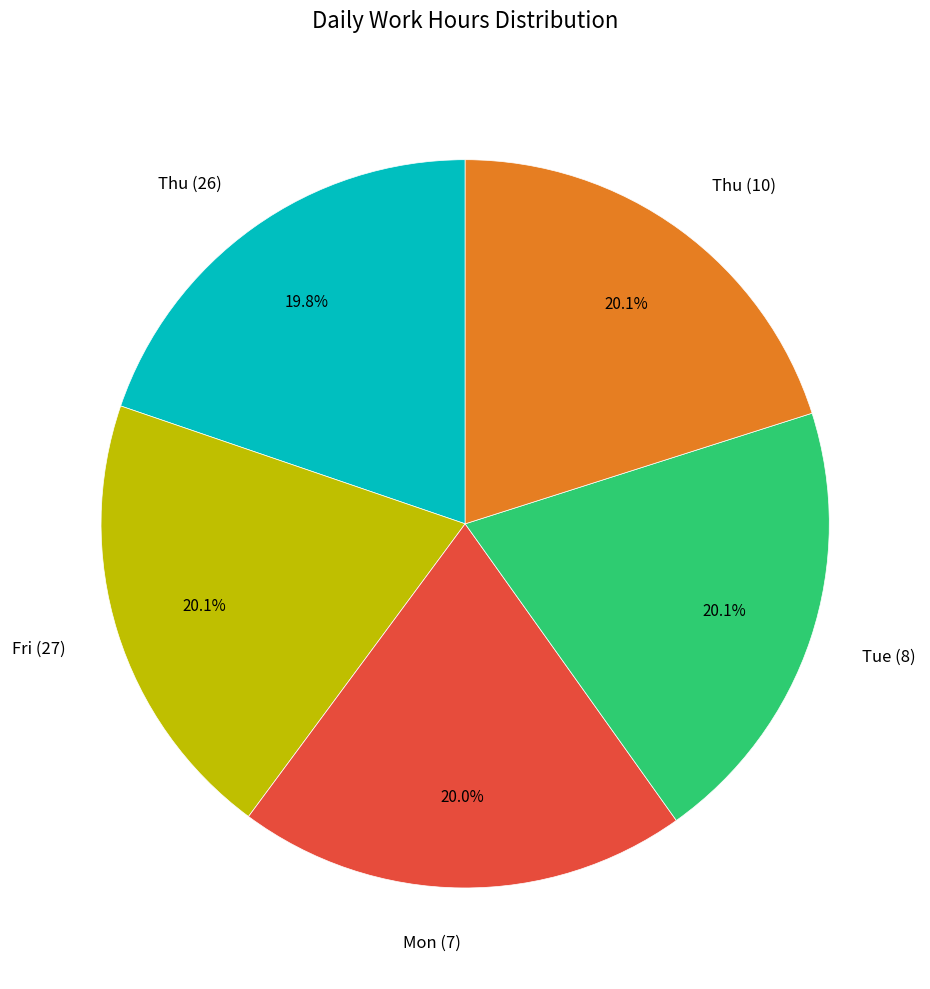

The Fri (27) slice represents 12% of the pie. True or false?

False